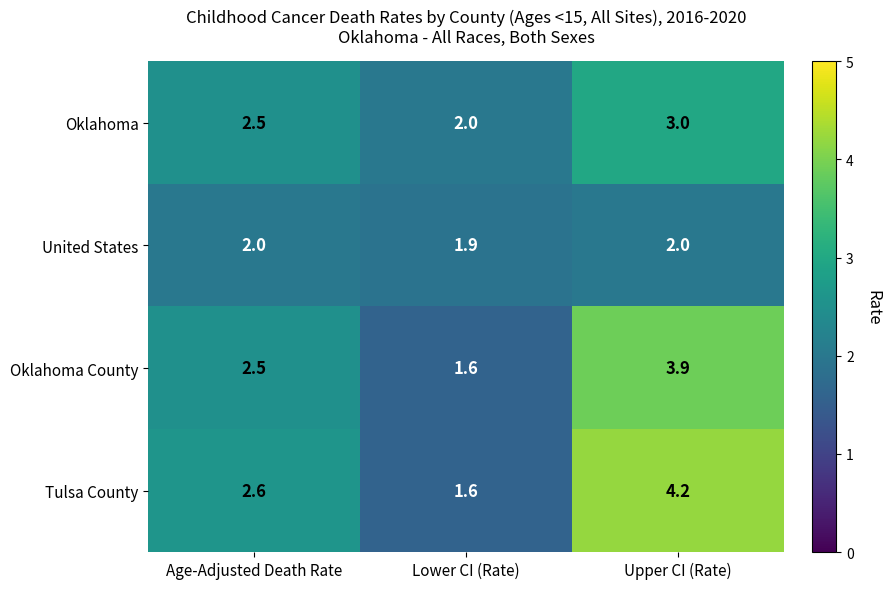

What is the difference between the Oklahoma County values at Lower CI (Rate) and Upper CI (Rate)?

2.3